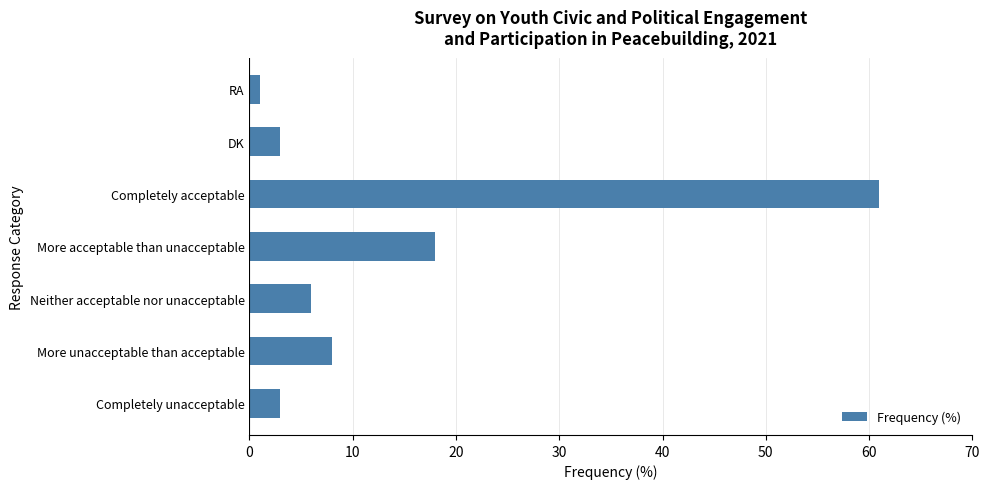

Where is the data nearest to the value 31?

More acceptable than unacceptable